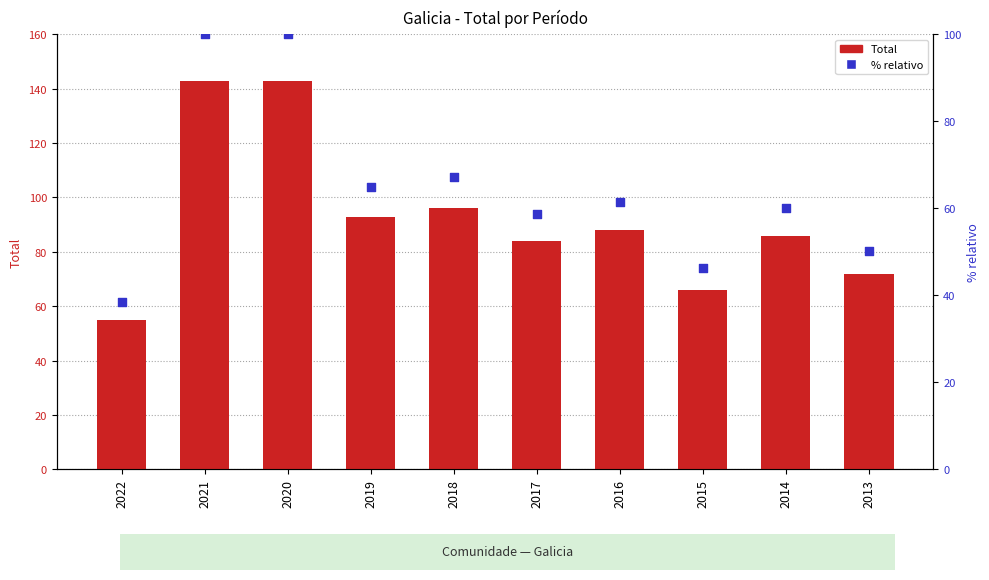

At which category is the sum across all series the highest?

2021